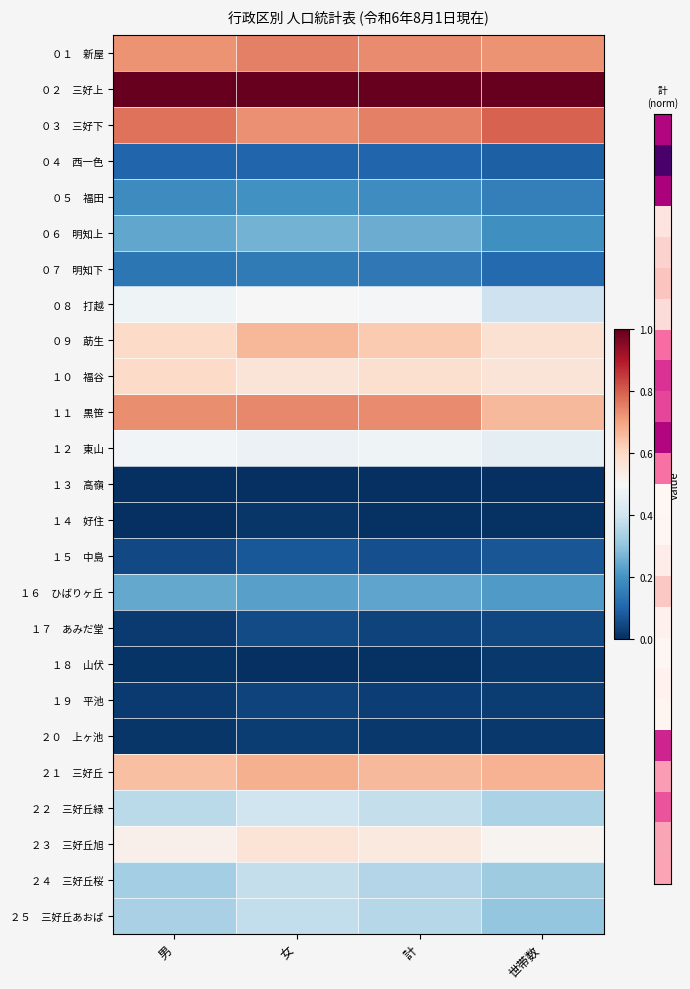

What is the total value across all series at 計?

8.8